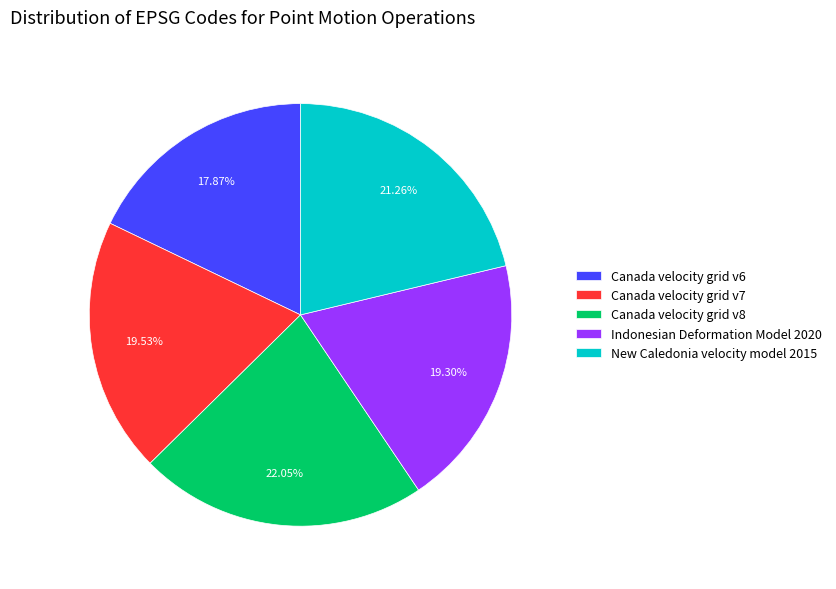

Does New Caledonia velocity model 2015 represent more than half of the total?

No